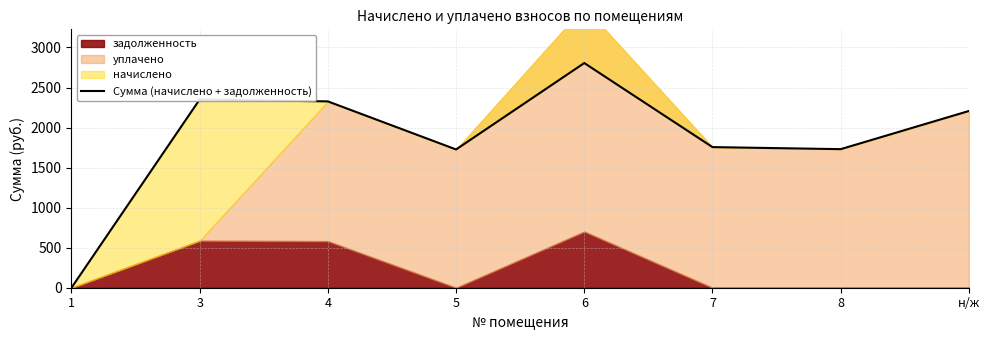

What is the value of the 8th point from the left?

2206.9